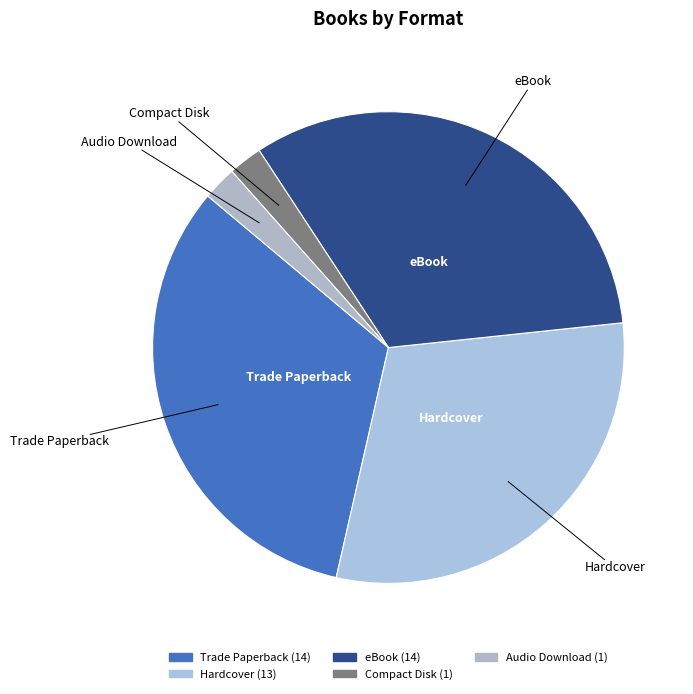

How many segments does this pie chart have?

5